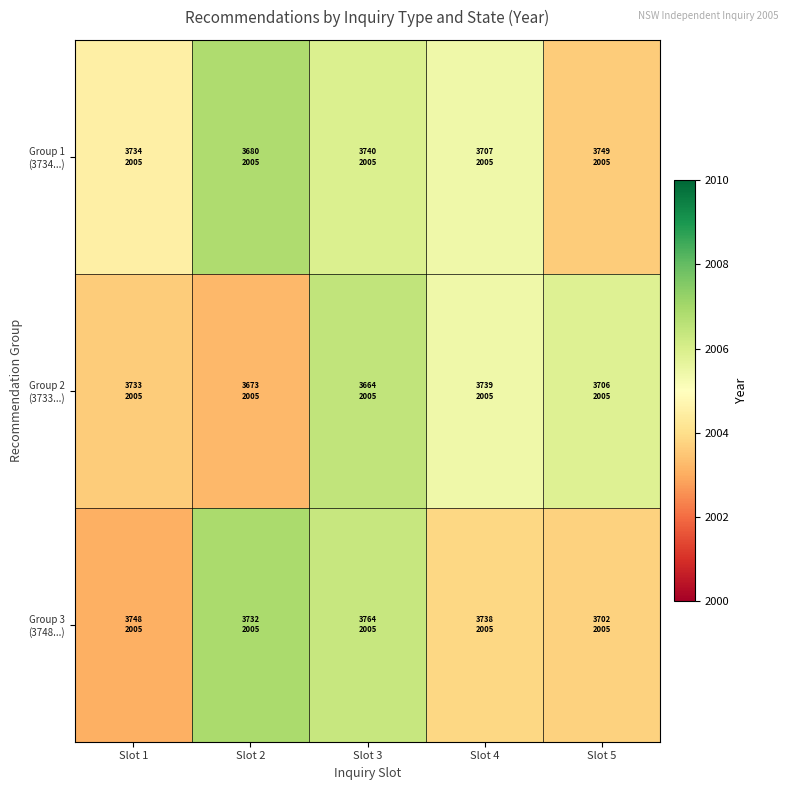

At how many categories does at least one series exceed 2003?

5